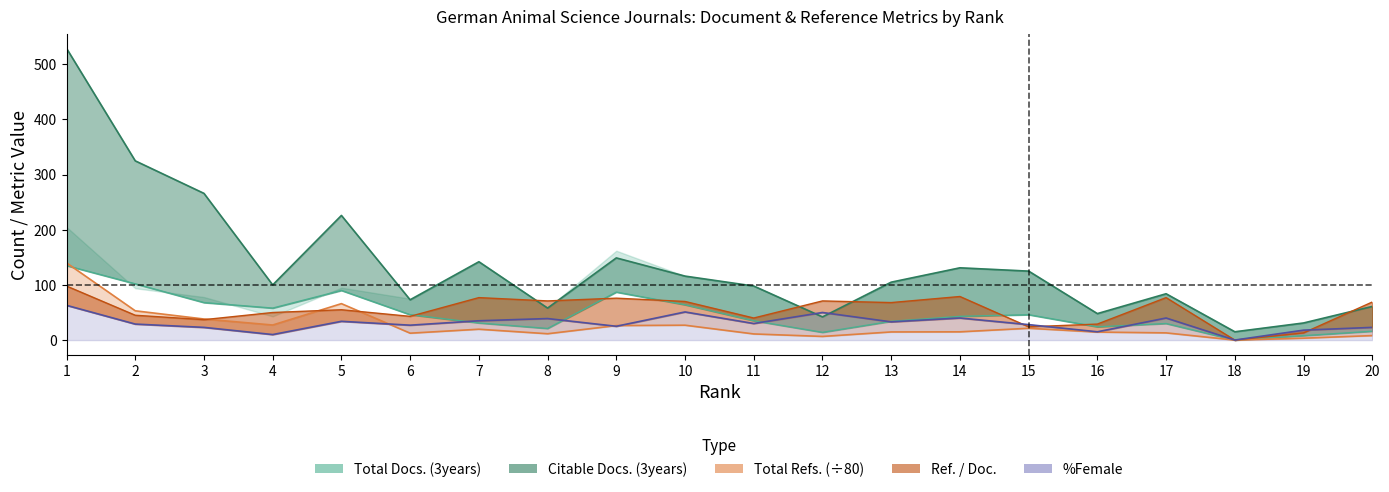

At which label does %Female first exceed 30?

1